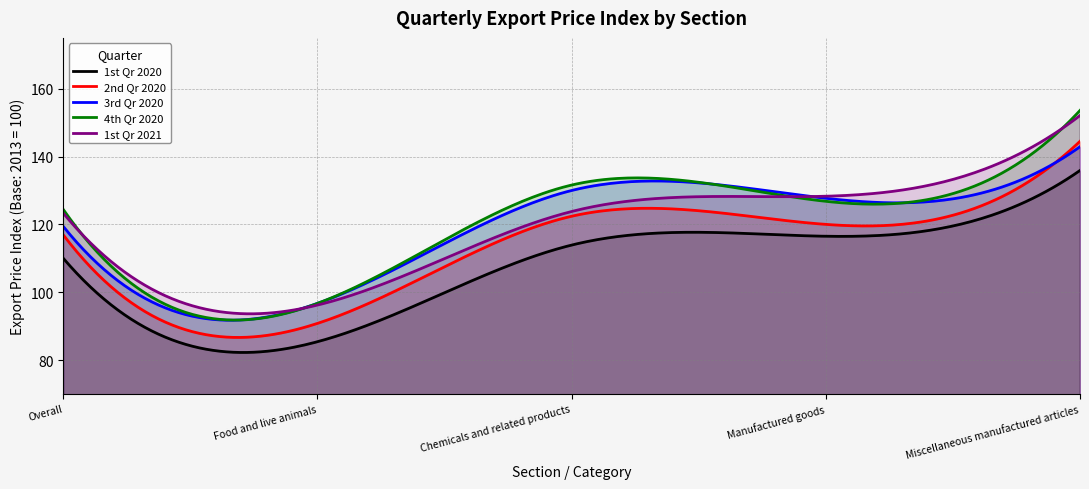

What is the highest value of the 2nd Qr 2020 series?

144.5